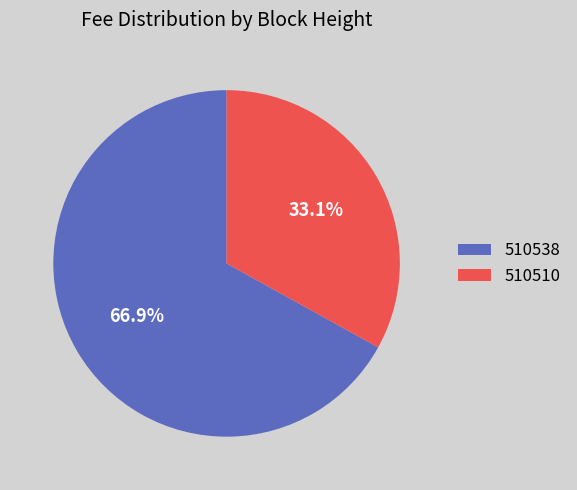

What portion of the pie excludes 510510?

66.9%